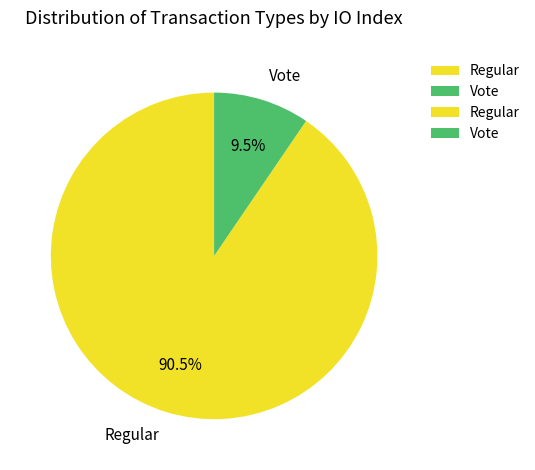

What is the ratio of the value at Regular to the value at Vote?

9.5